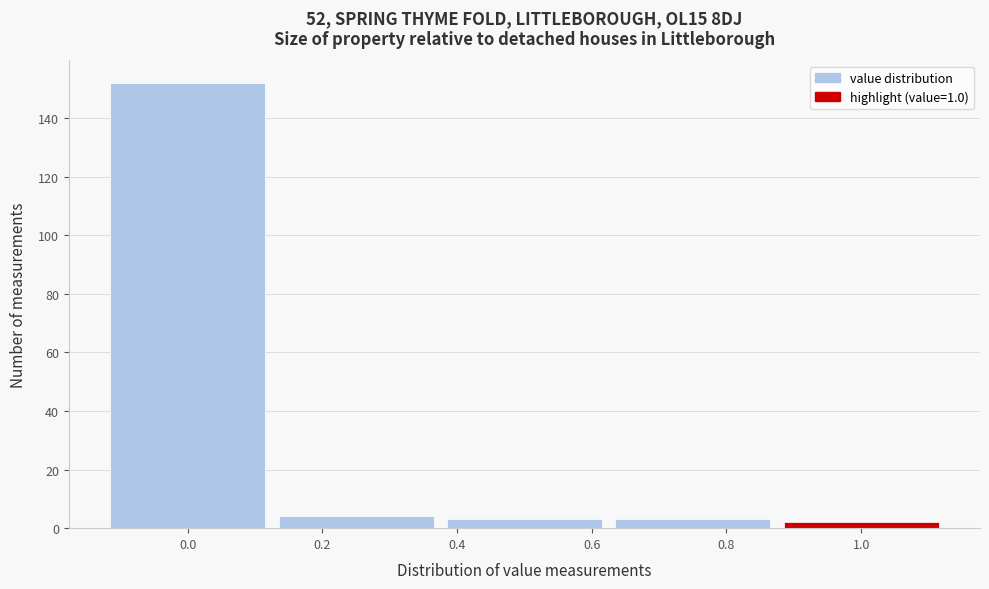

What is the height of the bar covering 0.375 to 0.625 on the x-axis? Neither the bar edges nor the heights are printed on the chart, so give them approximately, as read against the axes.

4